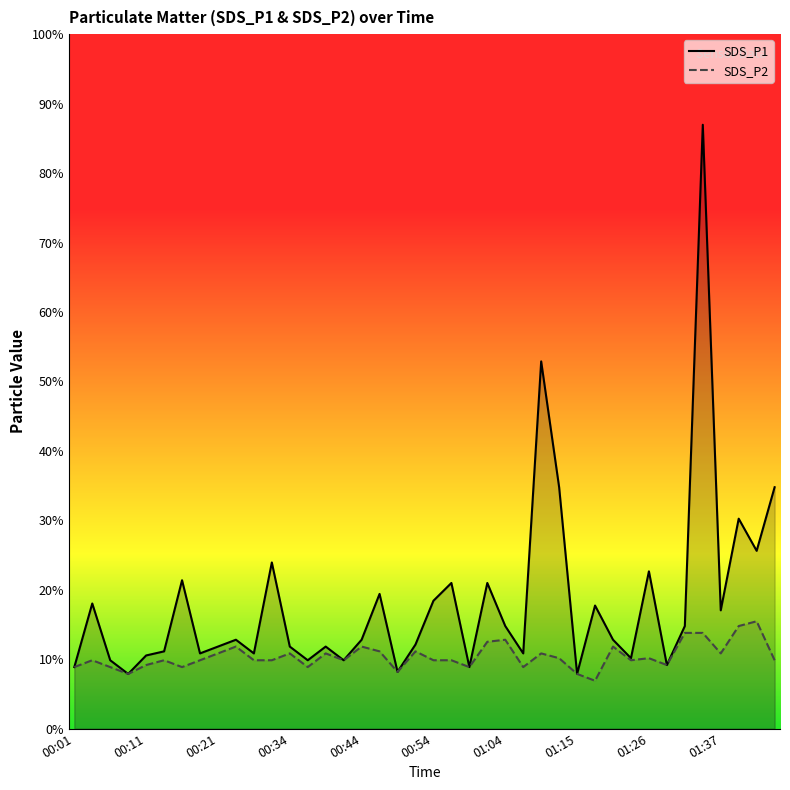

What is the difference between the SDS_P2 values at 01:26 and 13?

0.2